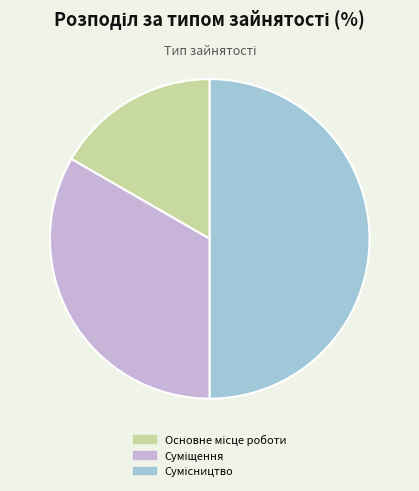

How many slices are in this pie chart?

3